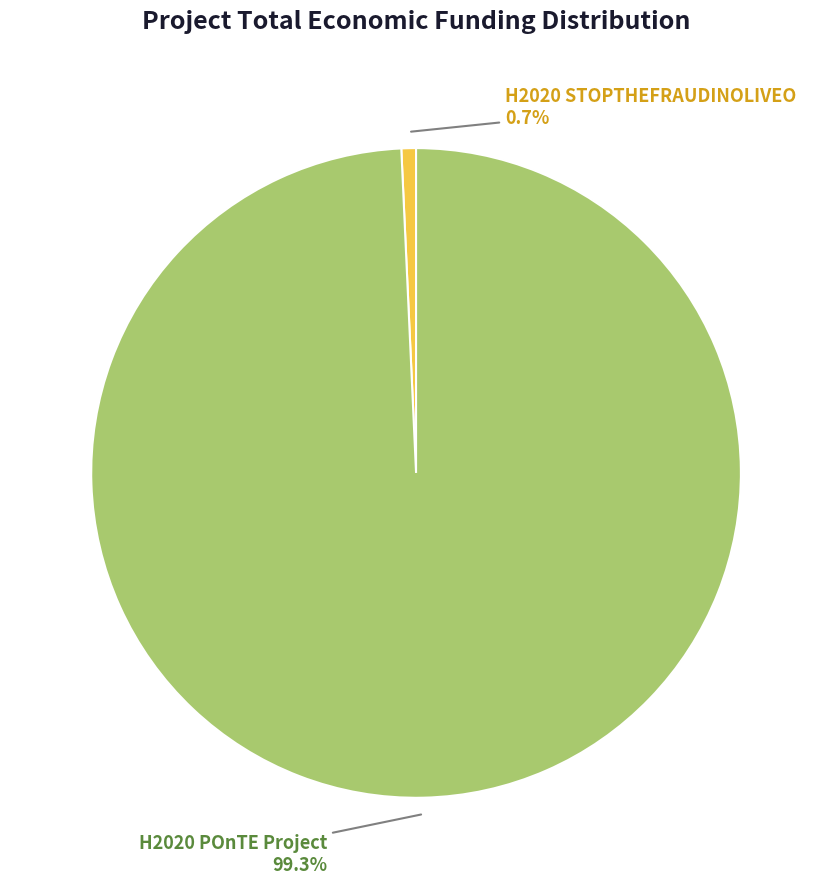

To the nearest percent, what is the combined percentage of H2020 STOPTHEFRAUDINOLIVEO and H2020 POnTE Project?

100%